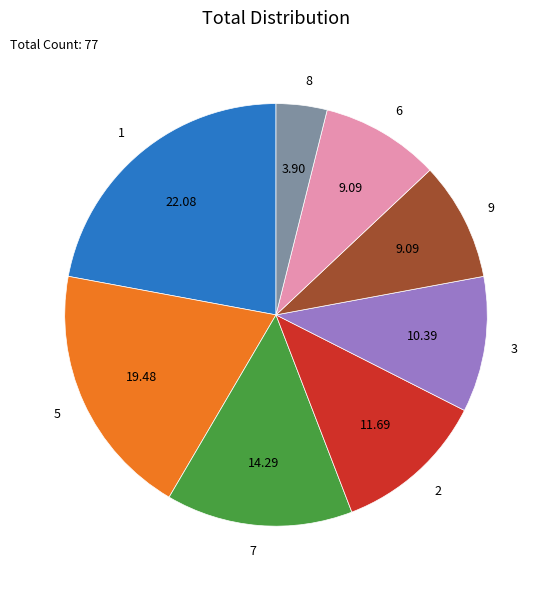

Is there any slice that represents more than half of the pie?

No